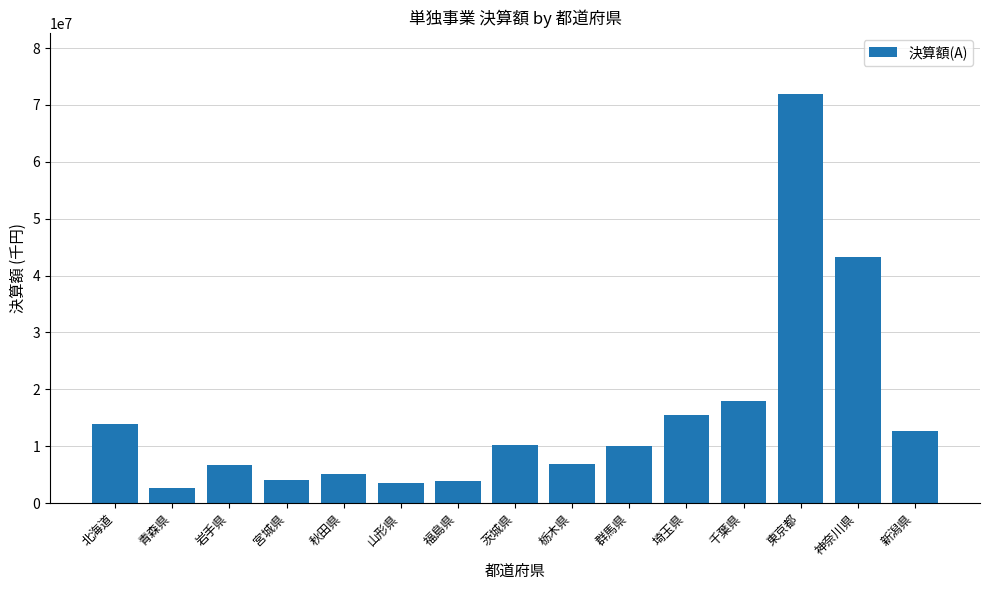

Read the value at 神奈川県.

43234270